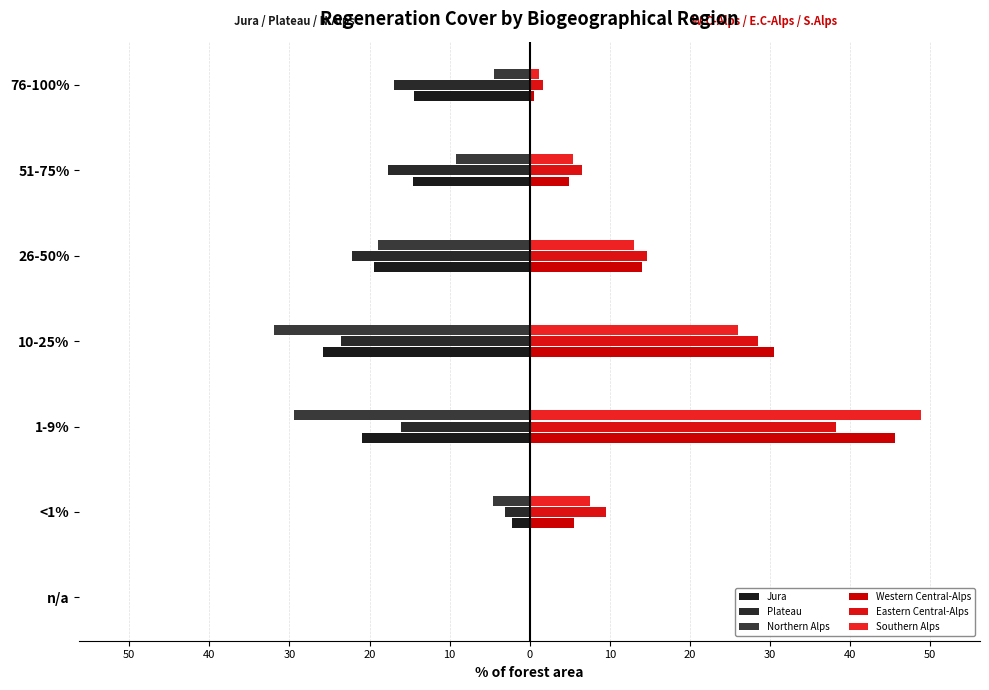

How many distinct data groups are displayed?

6